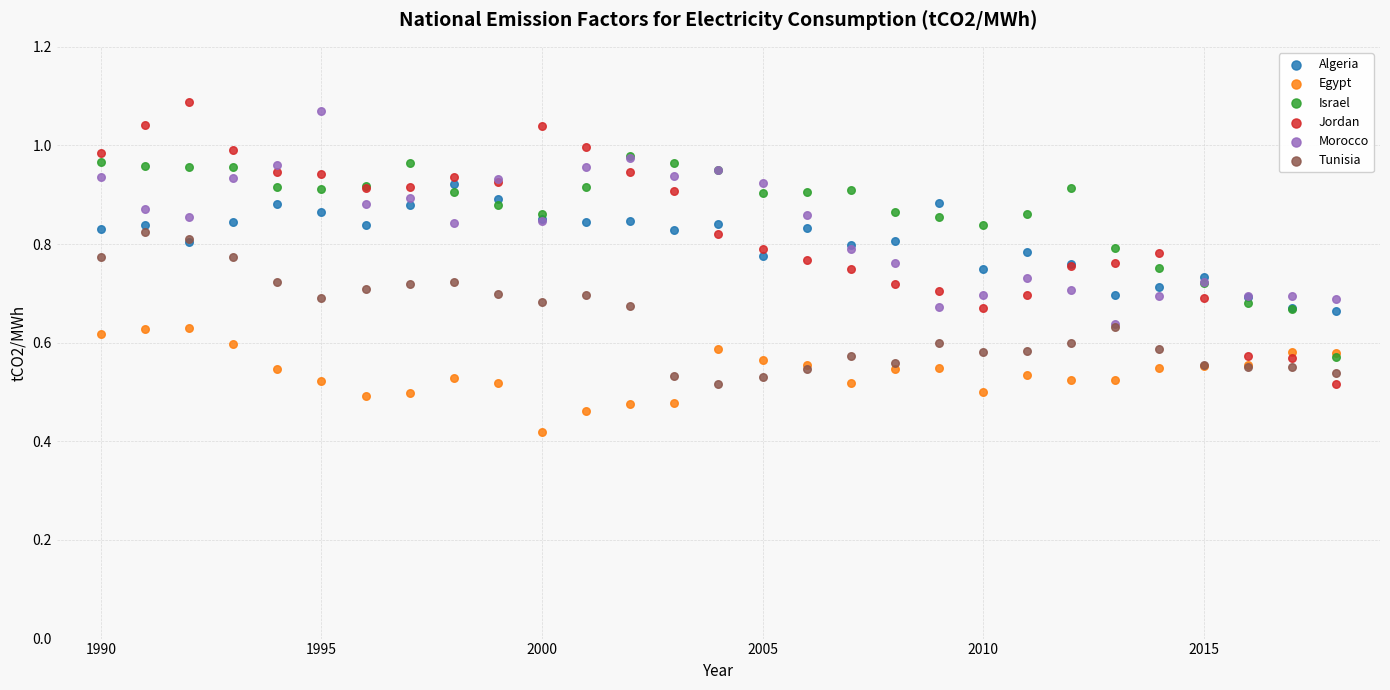

What are all the series names shown in the legend?

Algeria, Egypt, Israel, Jordan, Morocco, Tunisia